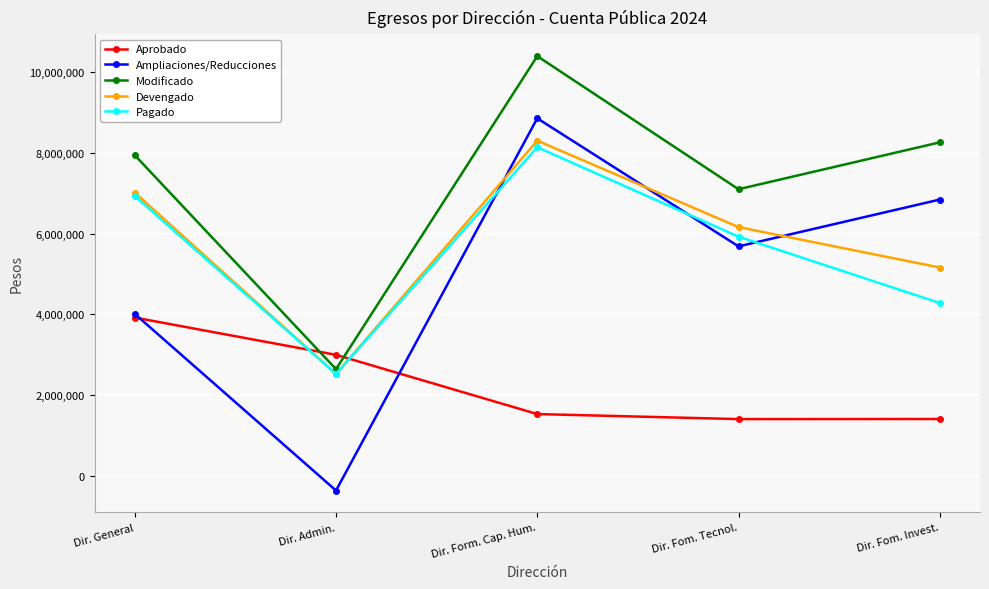

What is the greatest value displayed?

10385927